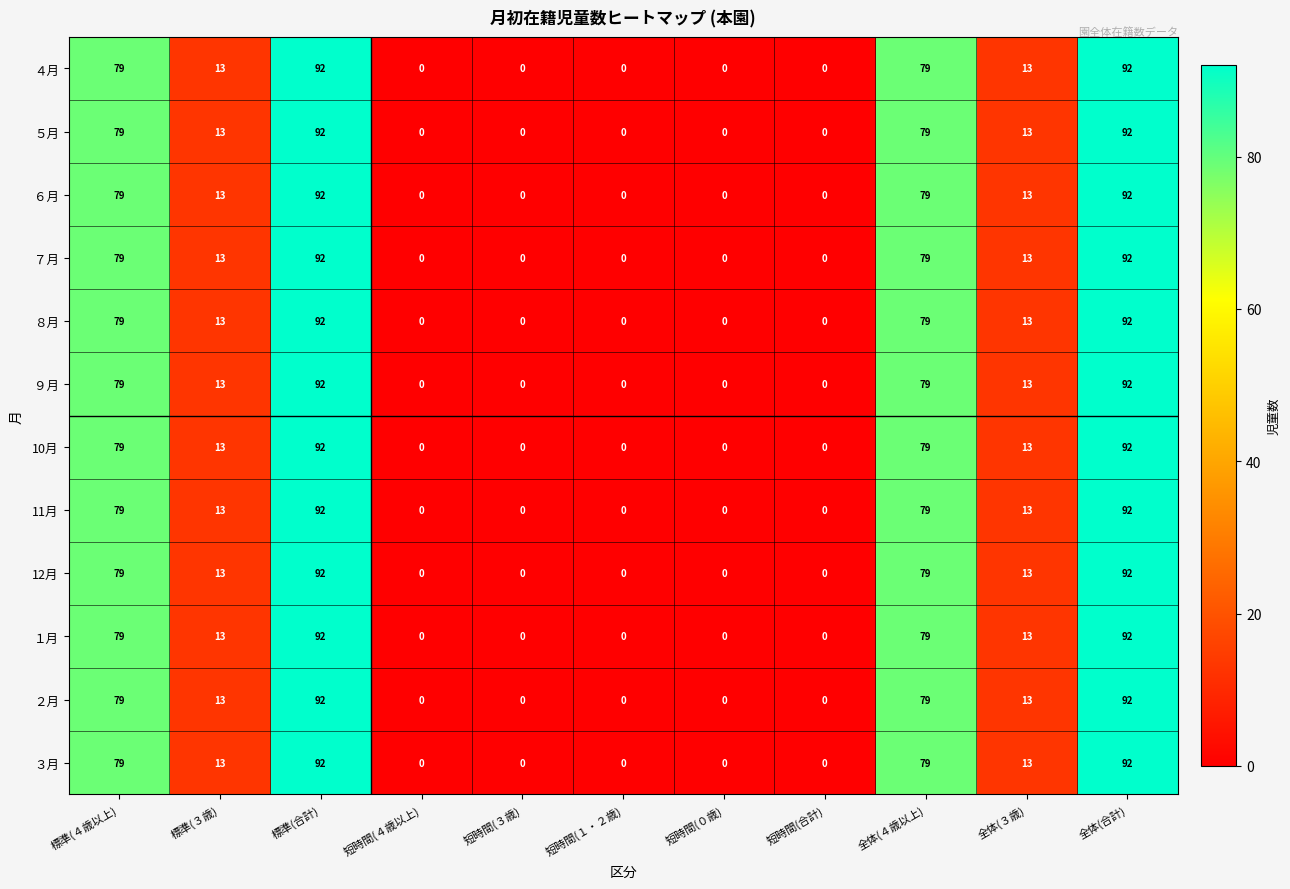

Read the ６月 value at 全体(３歳), to the nearest 5.

15